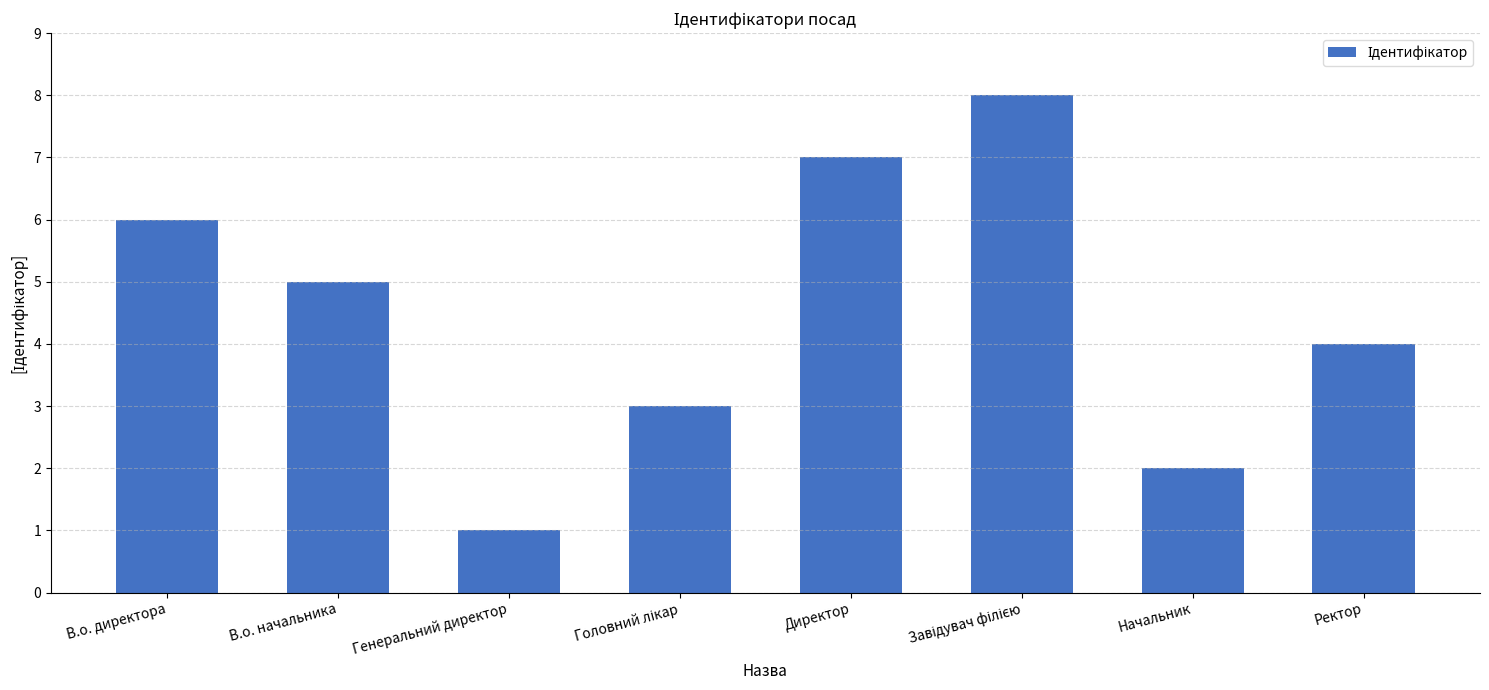

What is the difference between the values at Начальник and В.о. начальника?

3